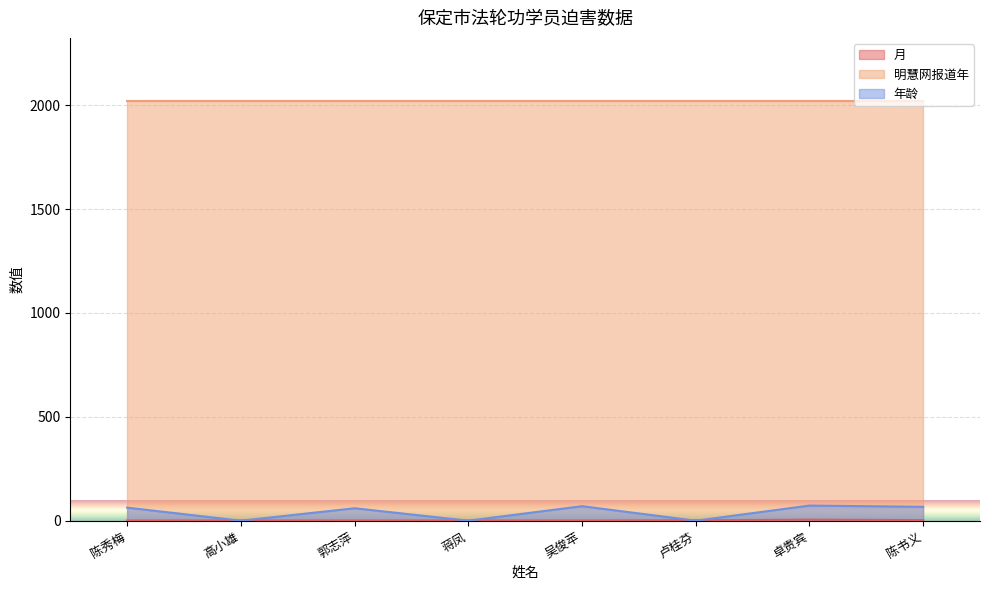

The value of 年龄 at 陈书义 is 67. True or false?

True